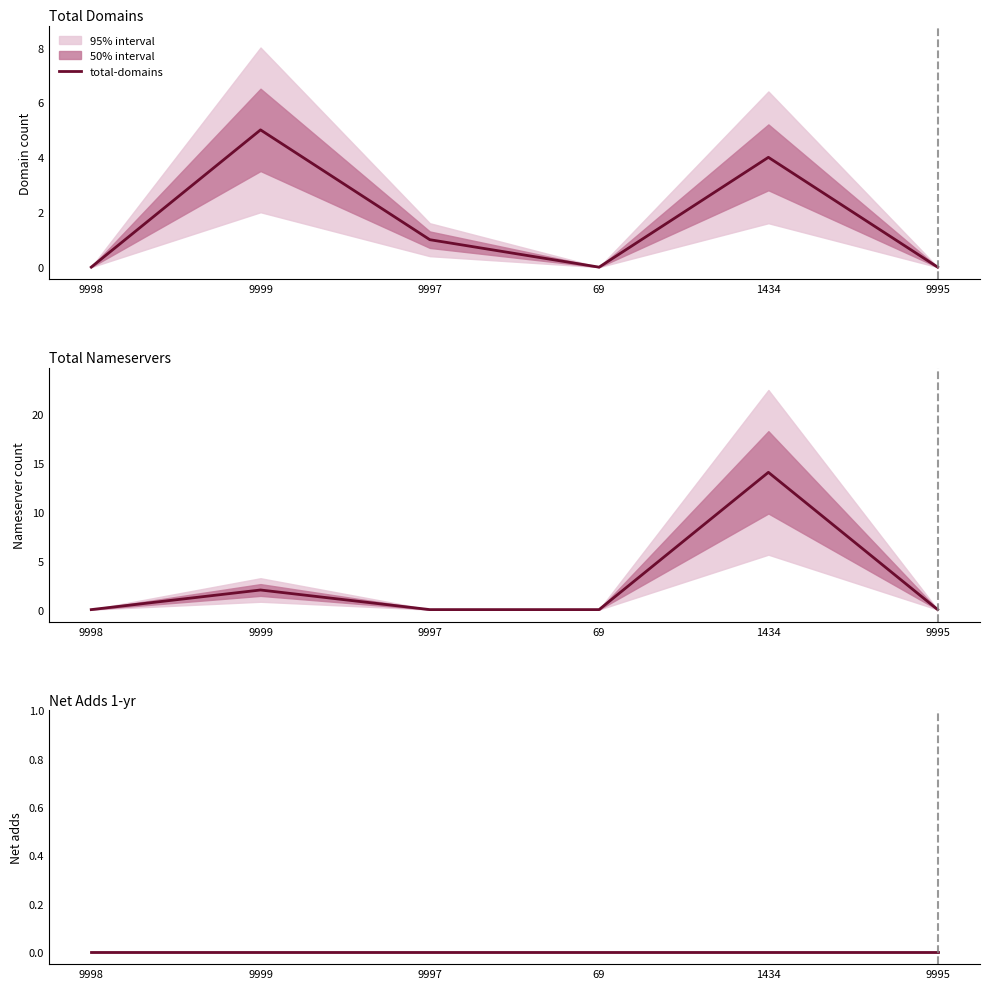

Reading right to left, what are all the values shown in this chart?

total-domains: 9995=0	1434=4	69=0	9997=1	9999=5	9998=0
total-nameservers: 9995=0	1434=14	69=0	9997=0	9999=2	9998=0
net-adds-1-yr: 9995=0	1434=0	69=0	9997=0	9999=0	9998=0